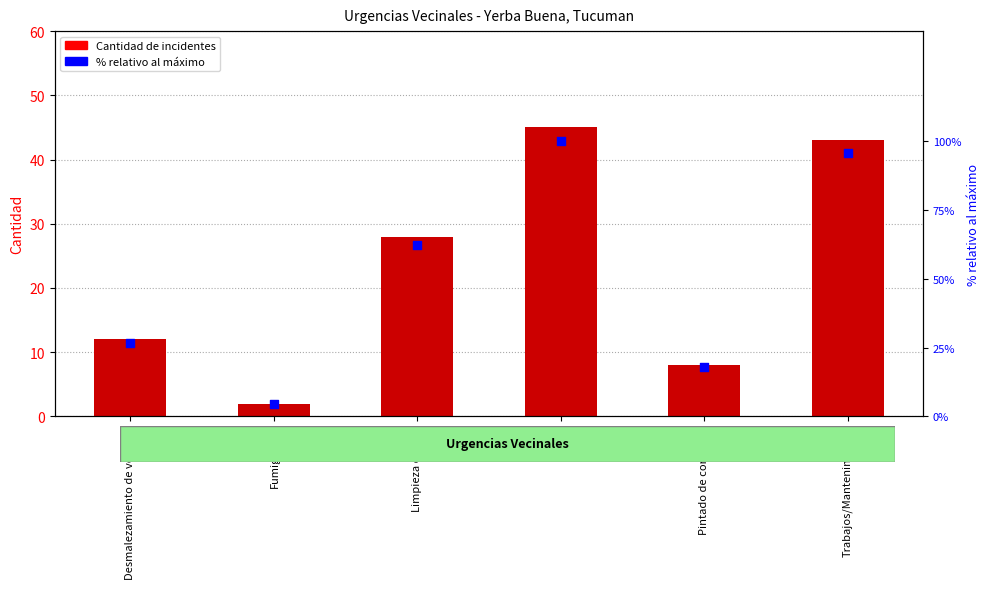

What is the total value across all series at Desmalezamiento de veredas?

38.7